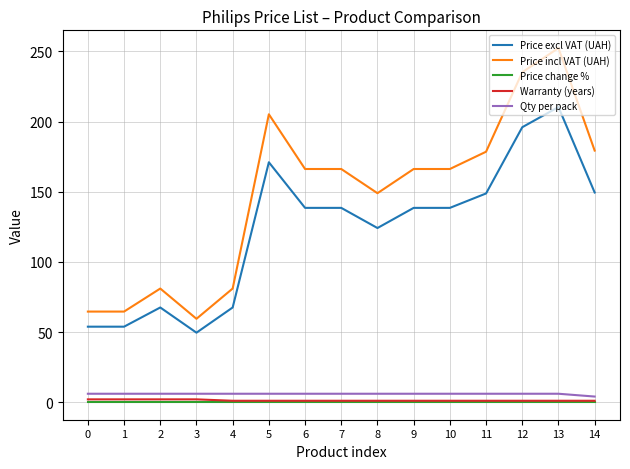

True or false: Price change % and Qty per pack cross at least once.

False